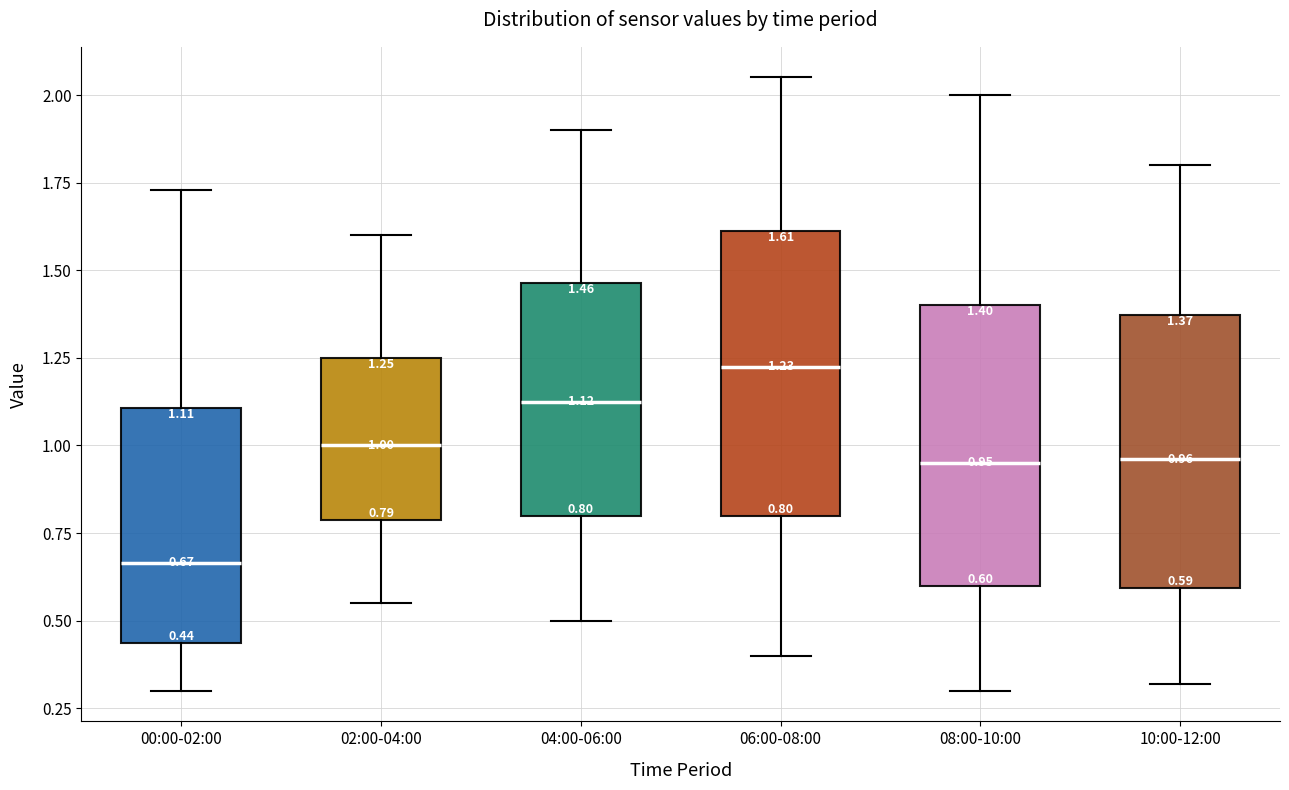

Which box's median line is the highest?

06:00-08:00